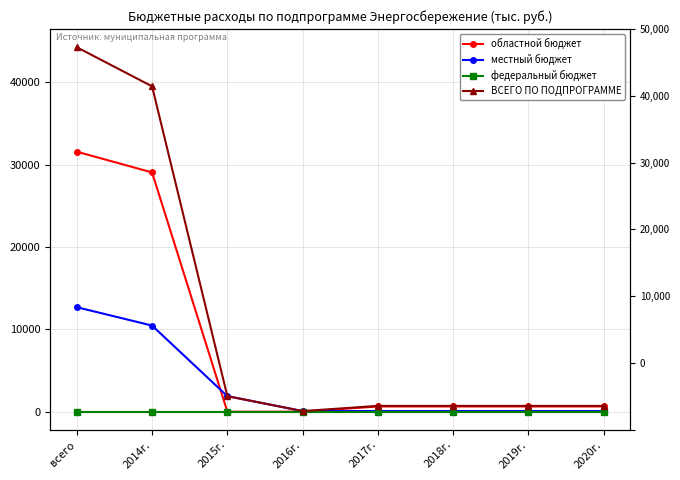

List the series in order of their peak value, highest first.

ВСЕГО ПО ПОДПРОГРАММЕ, областной бюджет, местный бюджет, федеральный бюджет